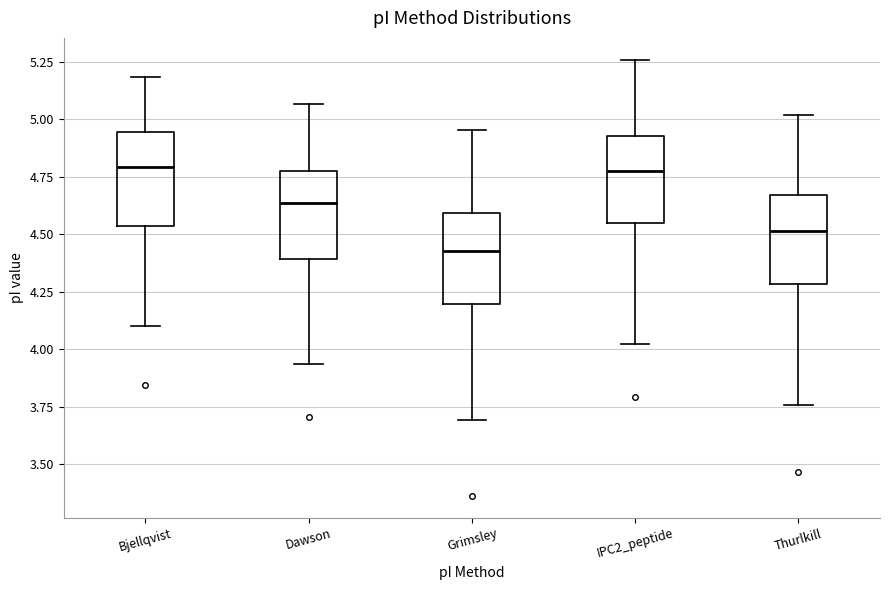

Where does the lower whisker of the box for Bjellqvist end on the y-axis? The values are not printed on the chart, so give them approximately, as read against the axis.

4.10